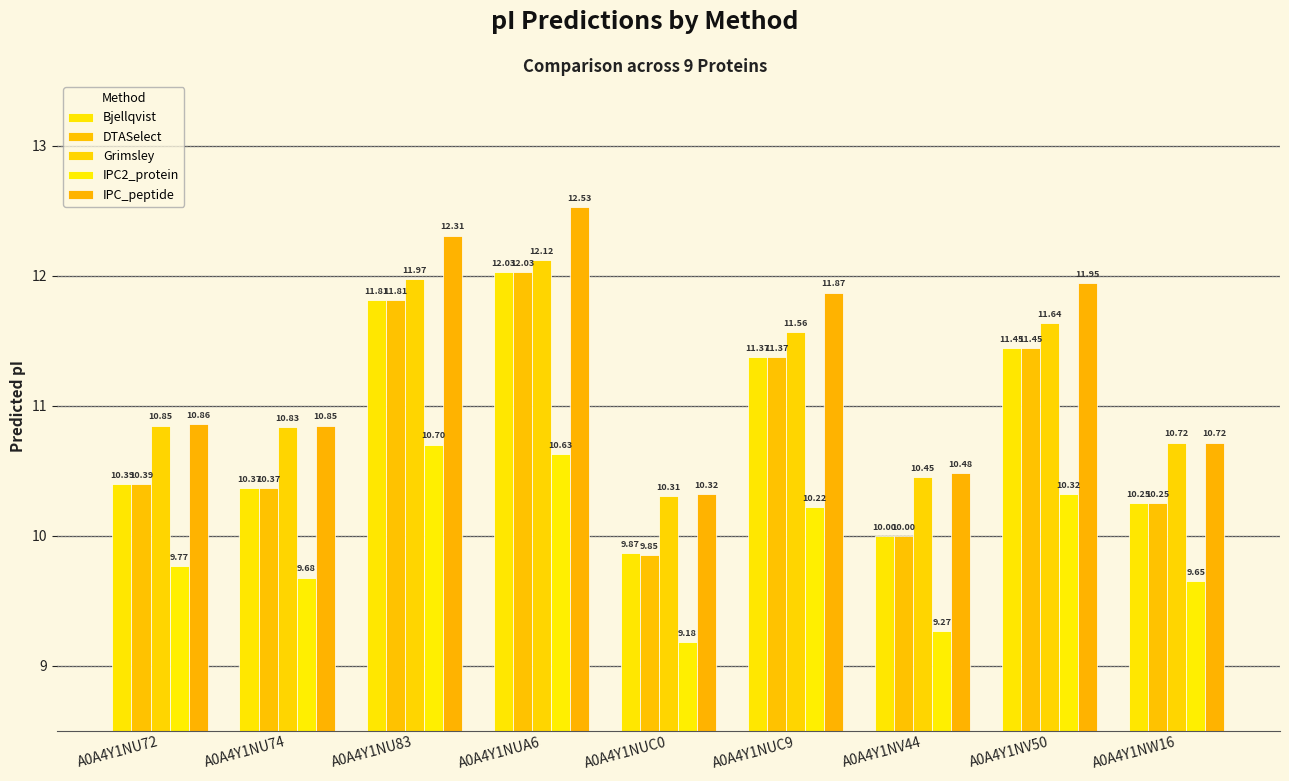

The IPC_peptide series shows 11.9 at A0A4Y1NV50. True or false?

True